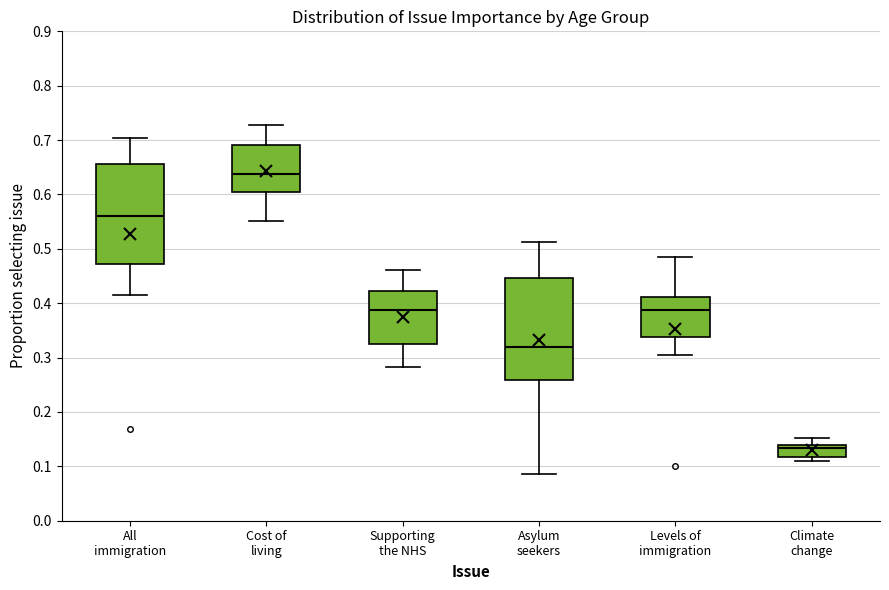

Where is the lower edge of the box for Asylum seekers on the y-axis? The values are not printed on the chart, so give them approximately, as read against the axis.

0.26